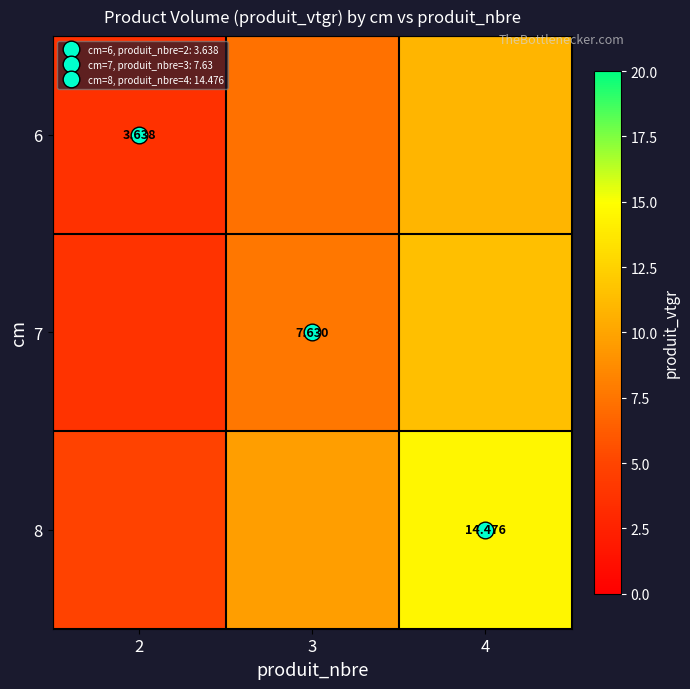

The value of 6 at 3 is 7.3. True or false?

True